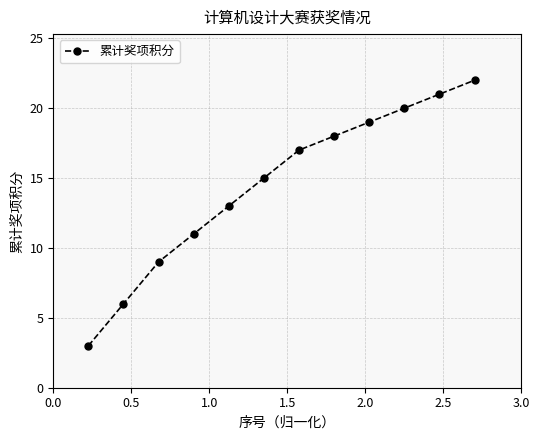

True or false: the data has more than 1 interior local peaks.

False